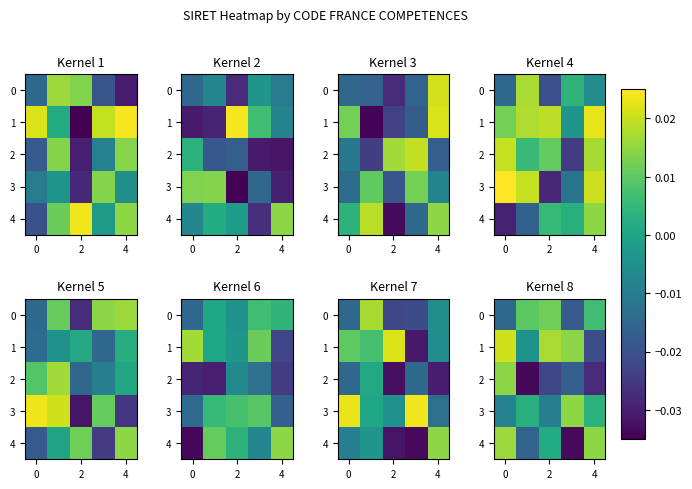

Which series has the largest total across all categories?

1